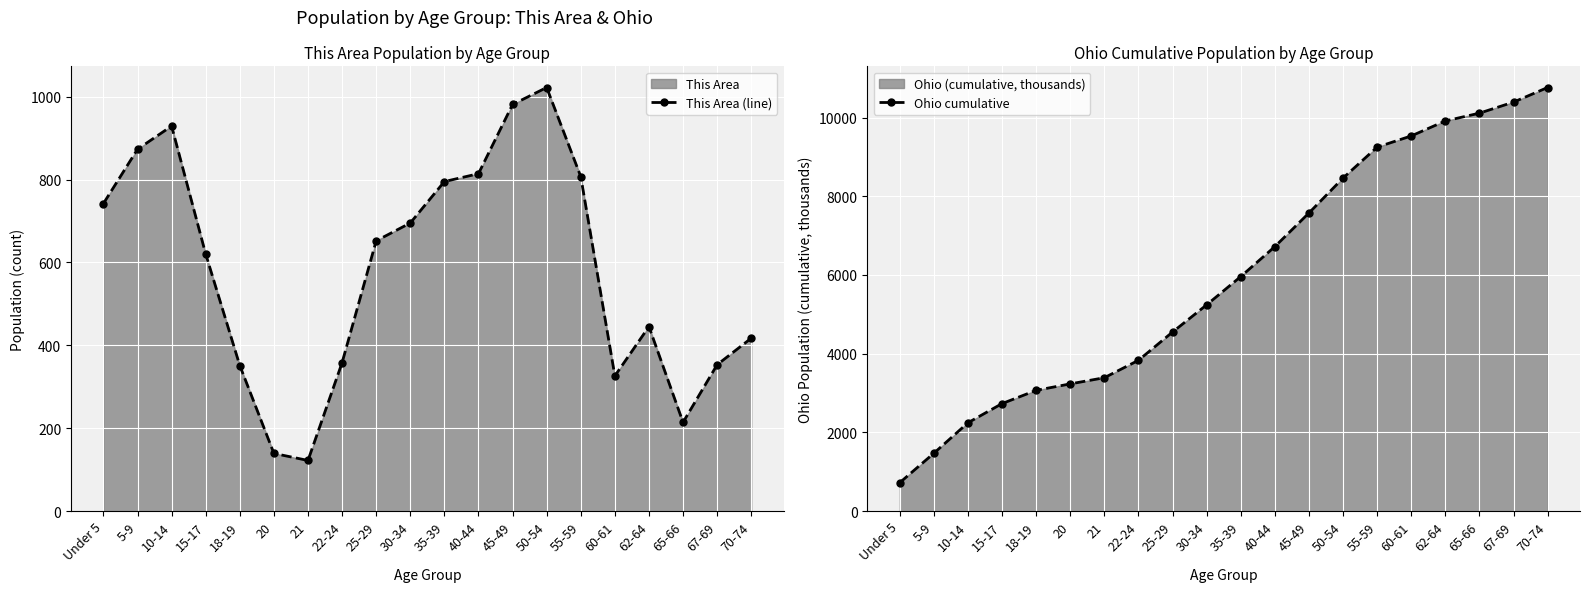

Is the value of Ohio cumulative at 45-49 greater than the value of This Area (line) at Under 5?

Yes